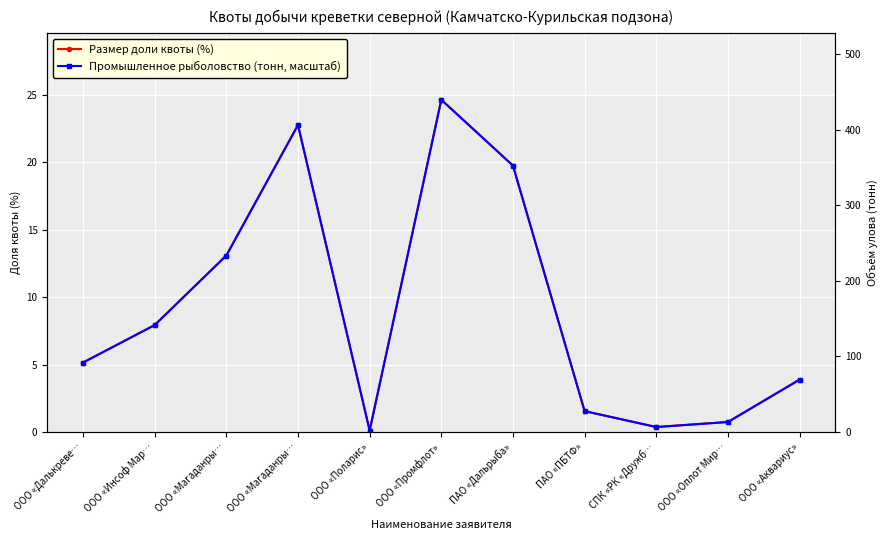

List the series in order of their overall mean, lowest first.

Размер доли квоты (%), Промышленное рыболовство (тонн, масштаб)